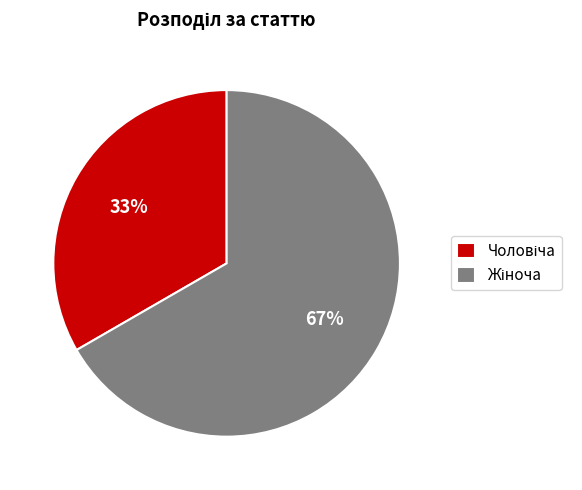

Does any single category account for the majority?

Yes